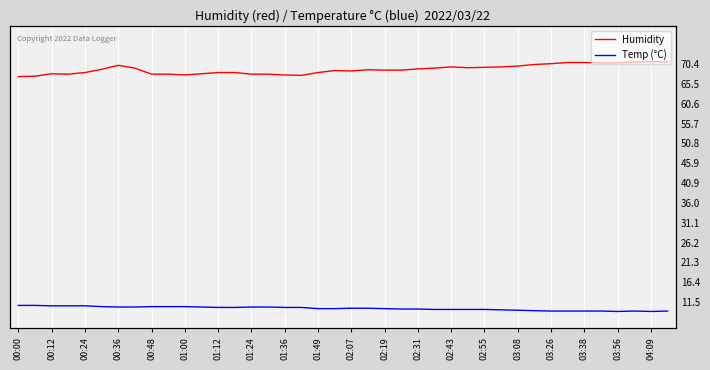

What is the value of the Humidity point at the 27th from the left?

69.8